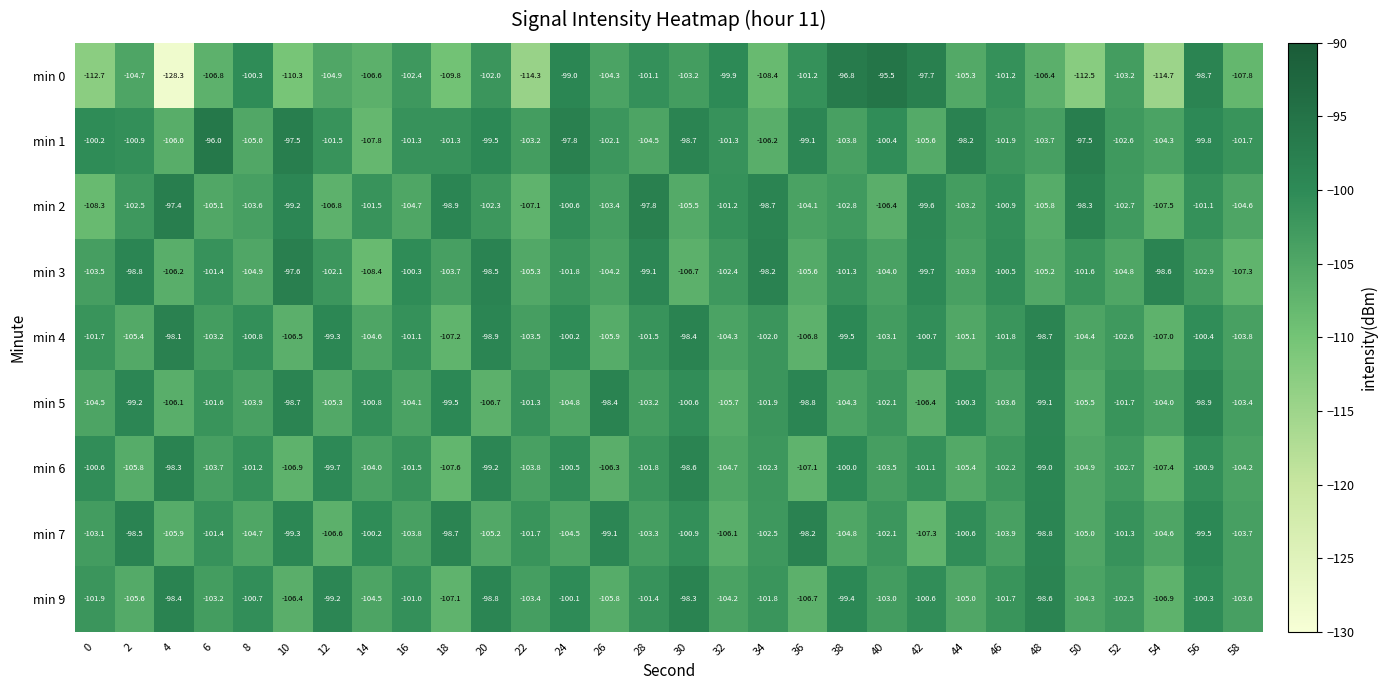

What is the sum of the min 7 values at 46 and 22?

-205.6